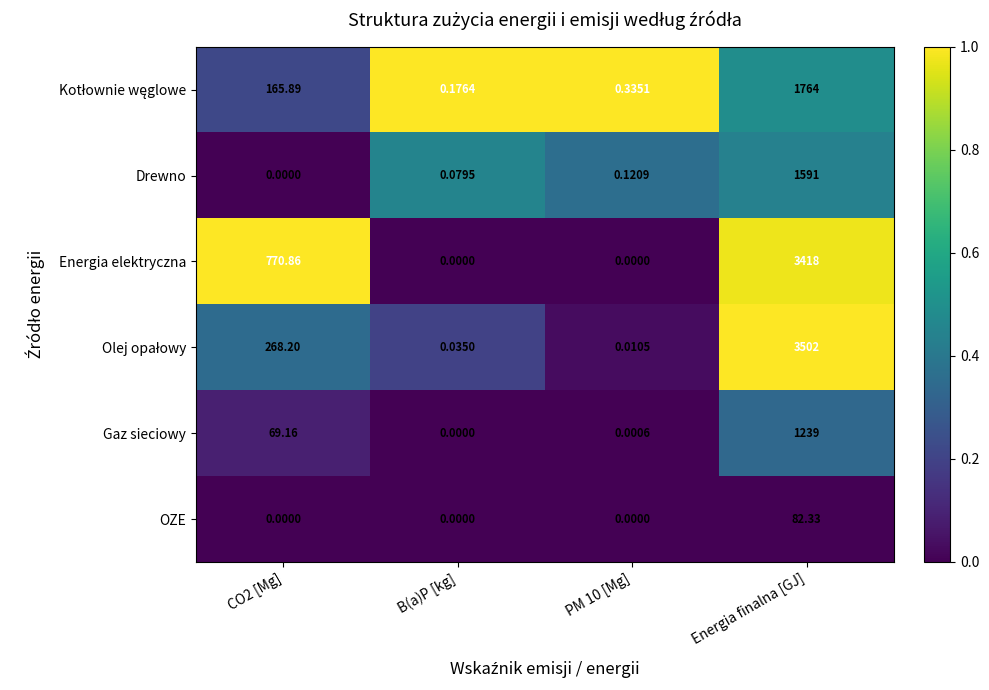

Is the value of OZE at B(a)P [kg] greater than the value of Gaz sieciowy at PM 10 [Mg]?

No